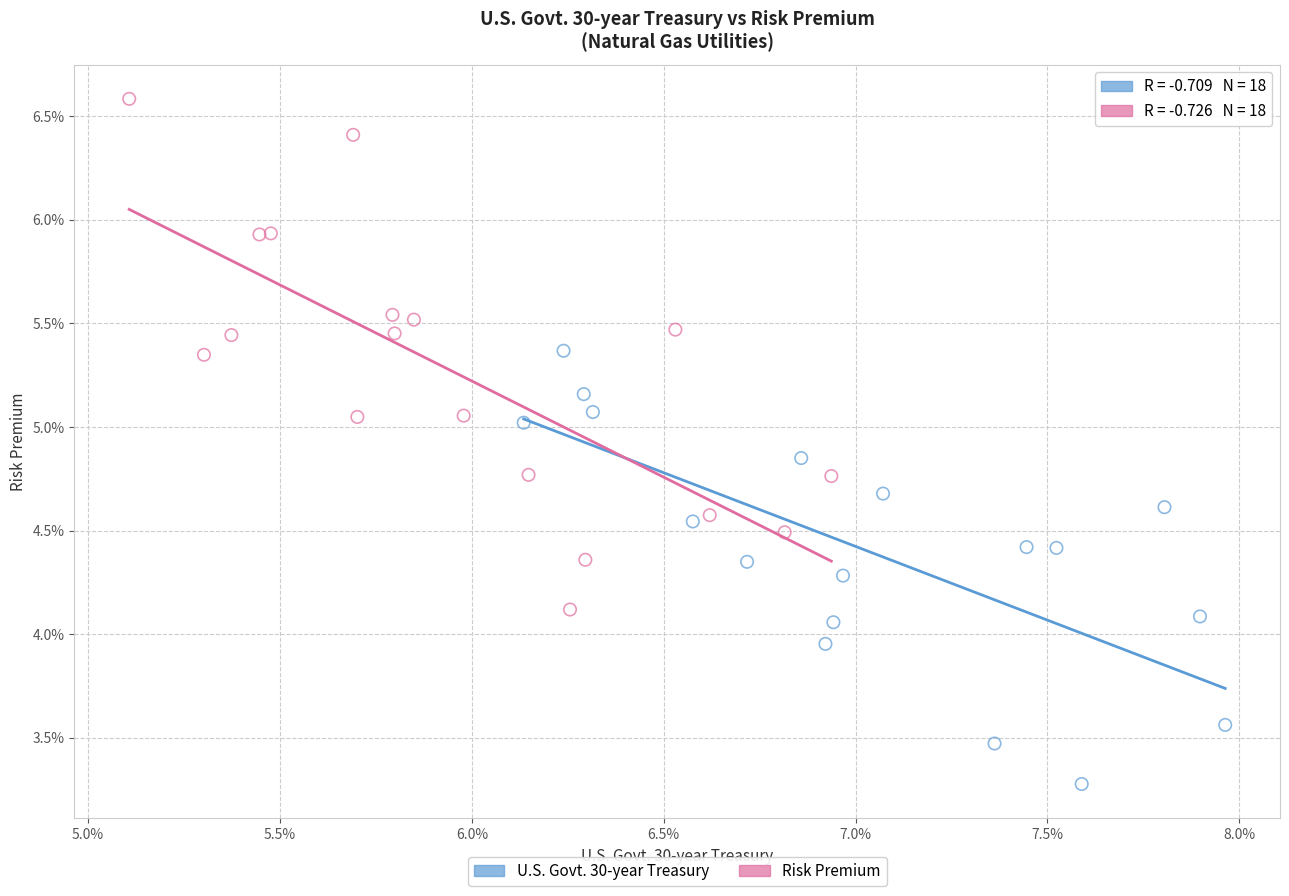

Which series contains the lowest Y value?

U.S. Govt. 30-year Treasury